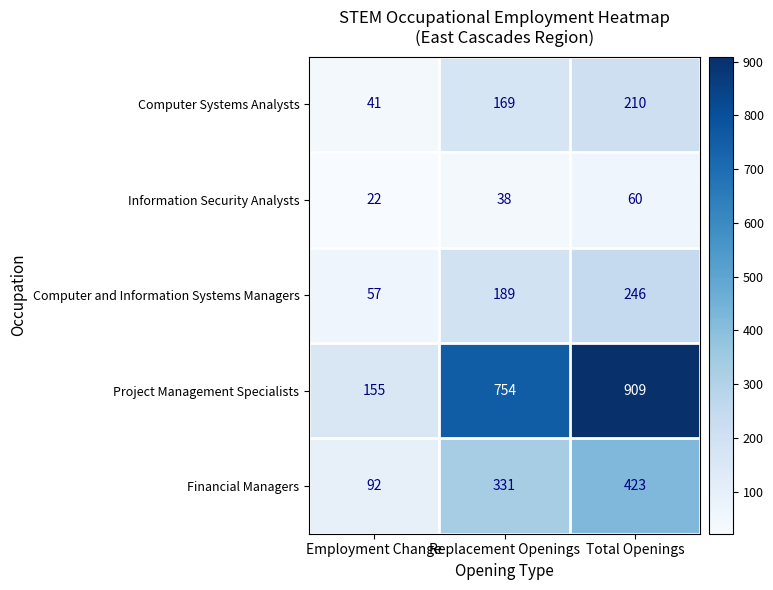

How many data points does each series have?

3